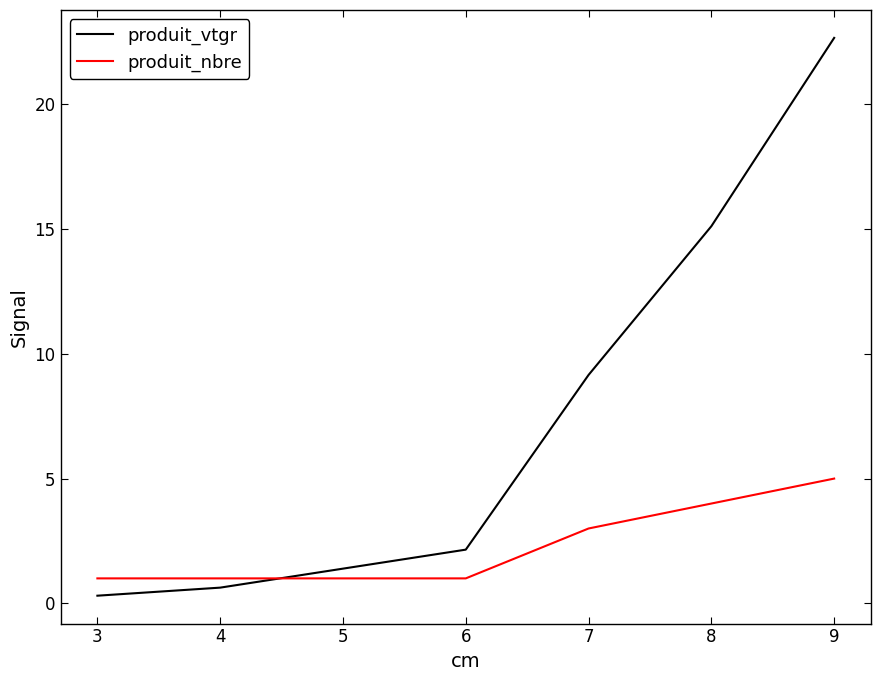

Reading left to right, extract all data points from this chart.

produit_vtgr: 0.3	0.6	2.2	9.2	15.1	22.7
produit_nbre: 1.0	1.0	1.0	3.0	4.0	5.0